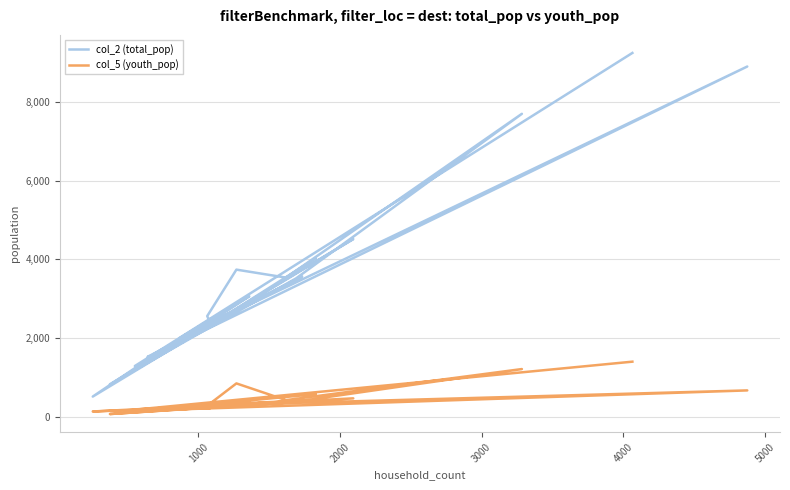

In col_5 (youth_pop), how many points are lower than both neighbors (excluding endpoints)?

8